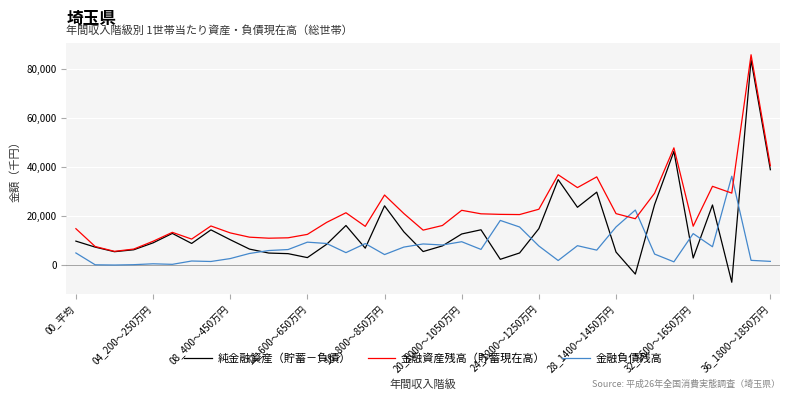

How many lines are shown in the chart?

3